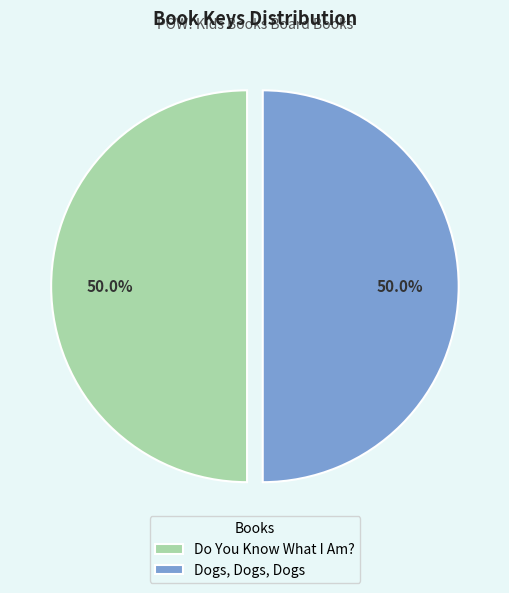

Approximately how many times larger is the value at Dogs, Dogs, Dogs compared to Do You Know What I Am??

1.0